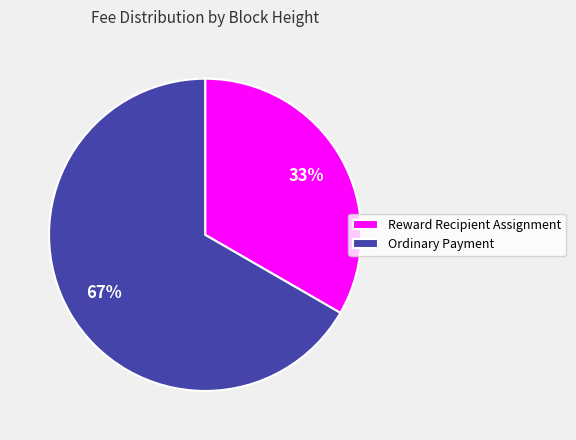

Combined, do Reward Recipient Assignment and Ordinary Payment account for over 50%?

Yes